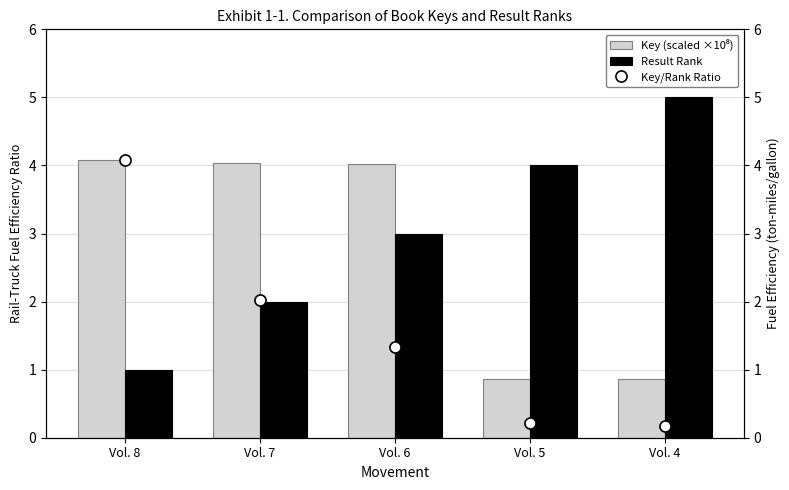

Which series changed the most between Vol. 6 and Vol. 5?

Key (scaled ×10⁸)